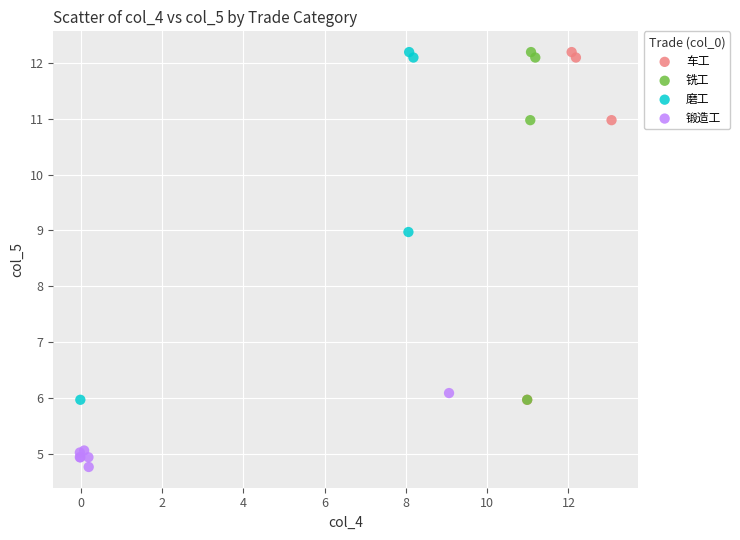

Which series contains the lowest Y value?

锻造工